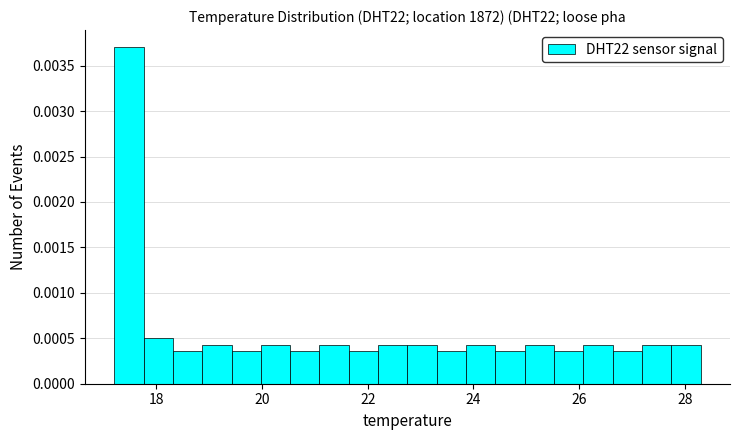

Read against the x-axis, roughly where is the centre of the tallest bar?

17.4